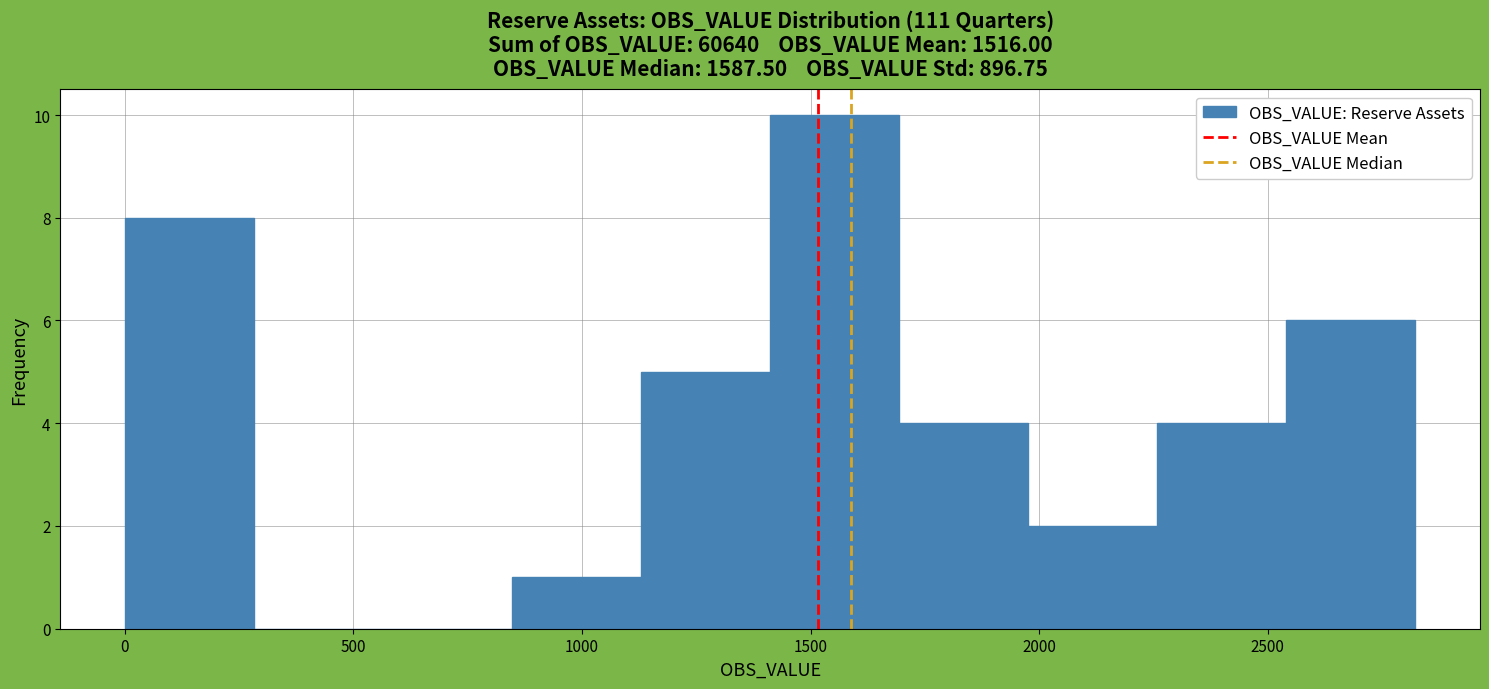

Which range on the x-axis has the tallest bar?

1400 to 1700